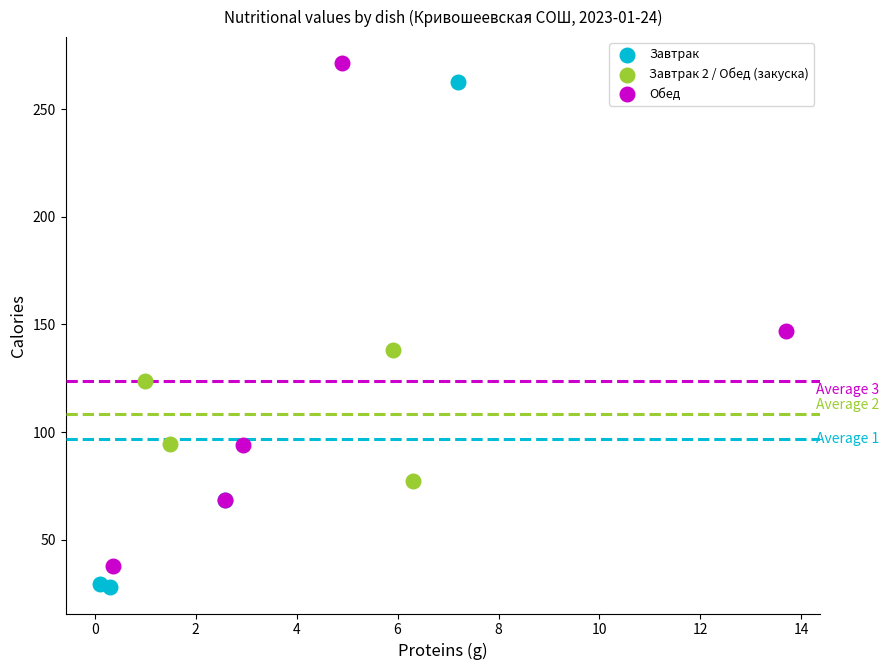

What are all the series names shown in the legend?

Завтрак, Завтрак 2 / Обед (закуска), Обед